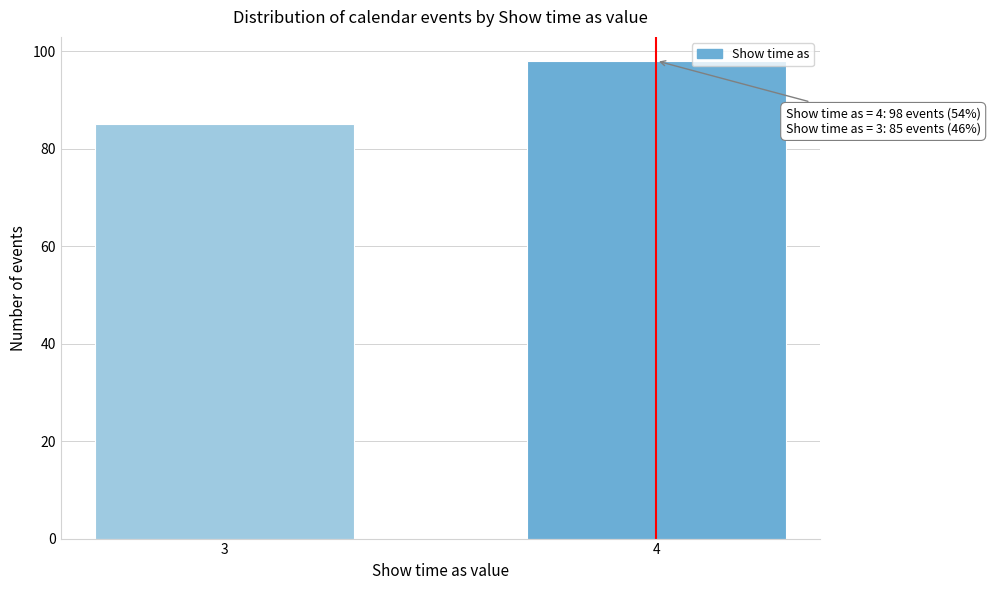

Reading right to left, list all the values displayed in this chart.

98	85